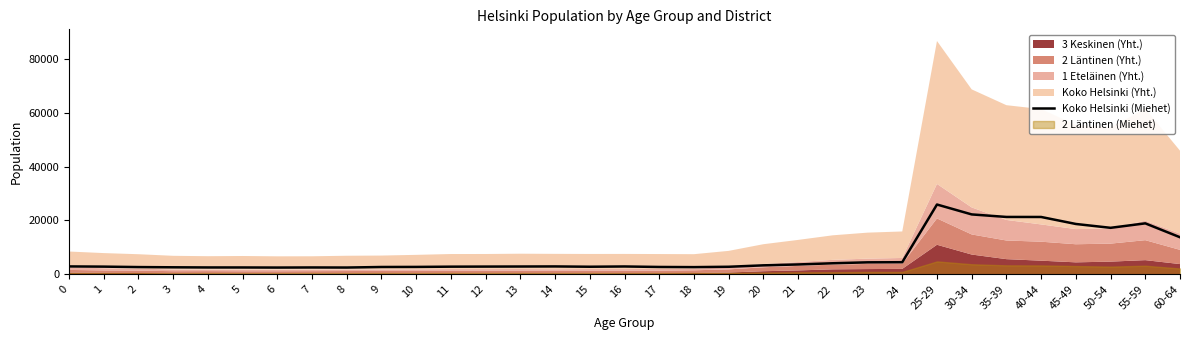

At which label is the value closest to 14201?

60-64